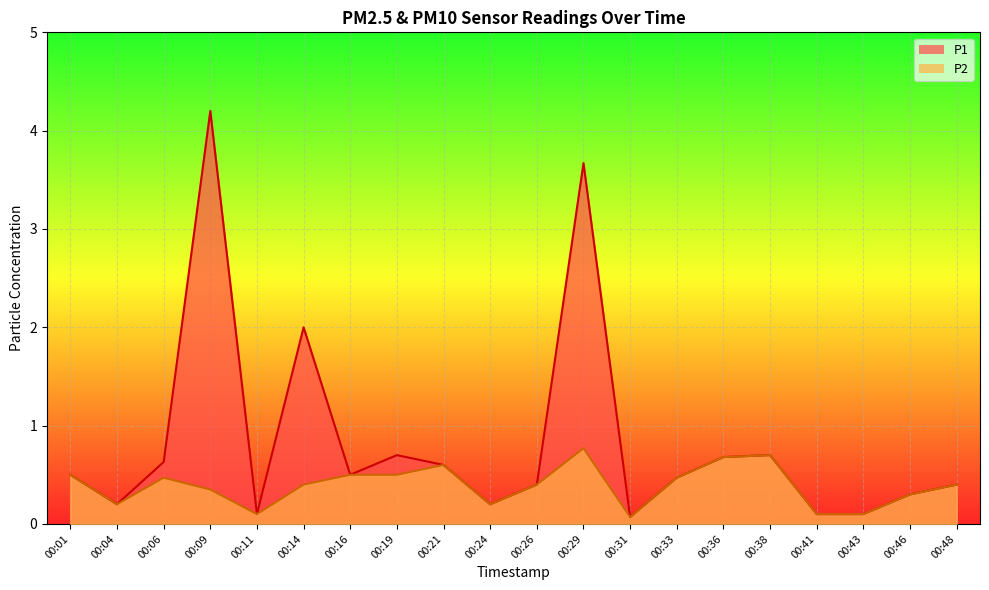

How many lines are shown in the chart?

2